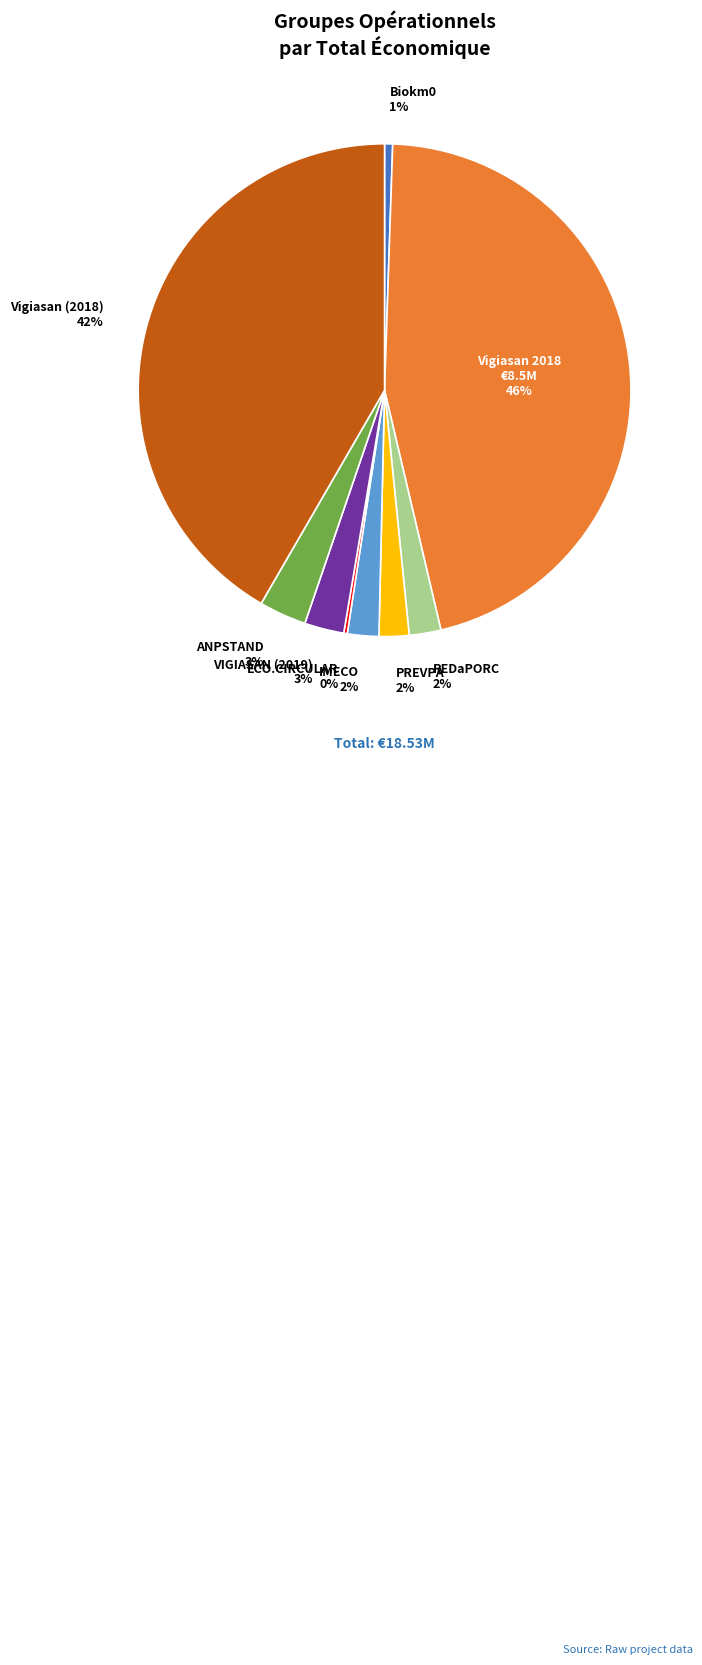

Is there any slice that represents more than half of the pie?

No